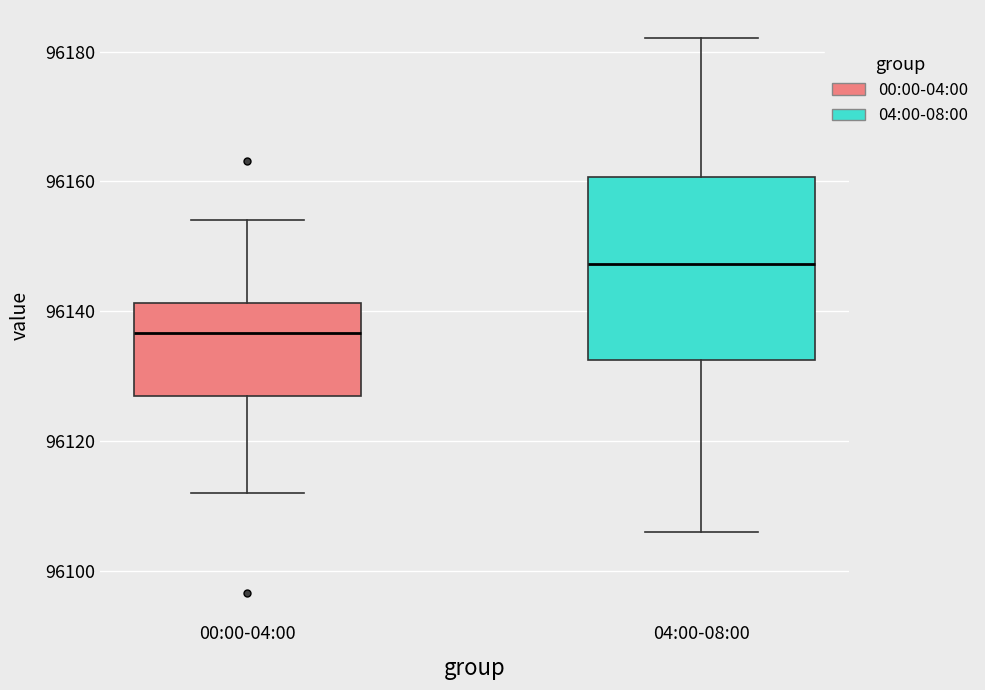

Reading left to right, read every box against the y-axis: the position of its median line, the range the box covers, and the ends of its whiskers. The values are not printed on the chart, so give them approximately, as read against the axis.

00:00-04:00: median 96136, box 96126 to 96142, whiskers 96112 to 96154
04:00-08:00: median 96148, box 96132 to 96160, whiskers 96106 to 96182